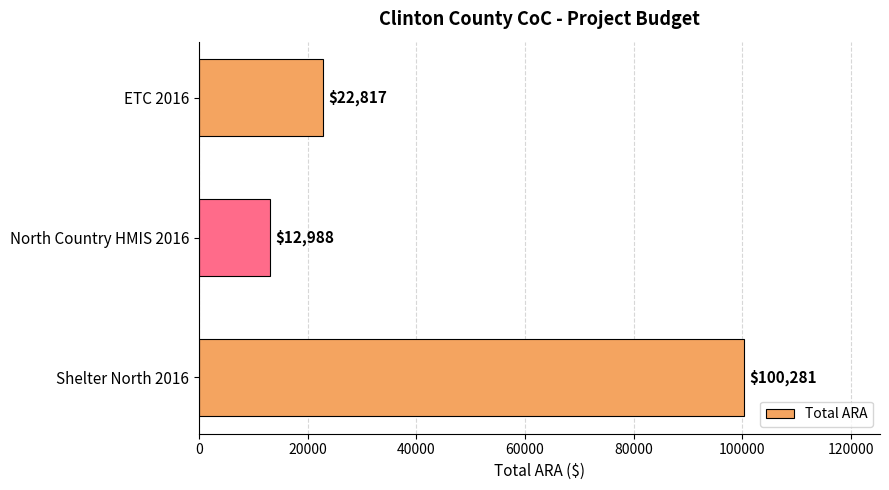

How many values are between 12988 and 100281?

3